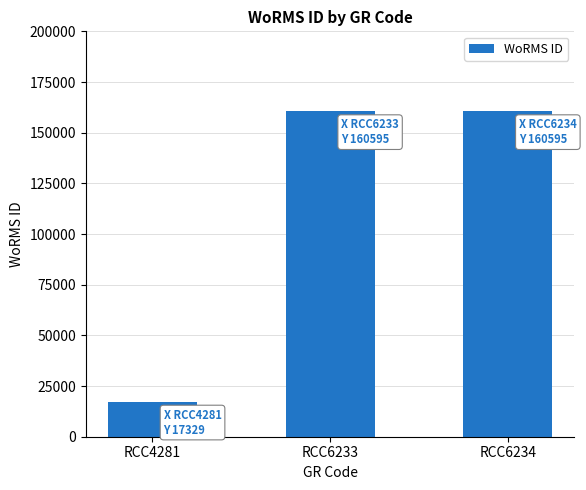

Reading left to right, what are all the values shown in this chart?

RCC4281=17329	RCC6233=160595	RCC6234=160595